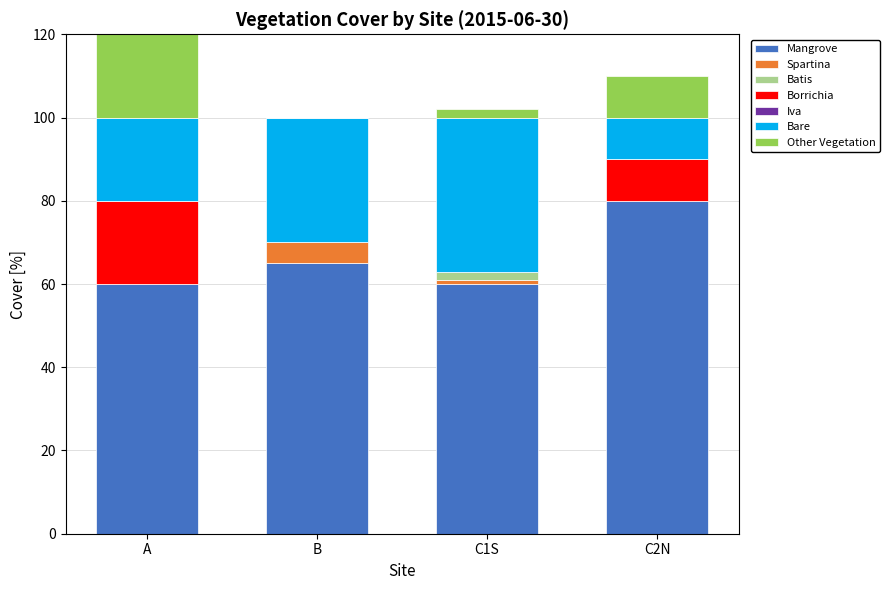

What is the maximum value for Mangrove?

80